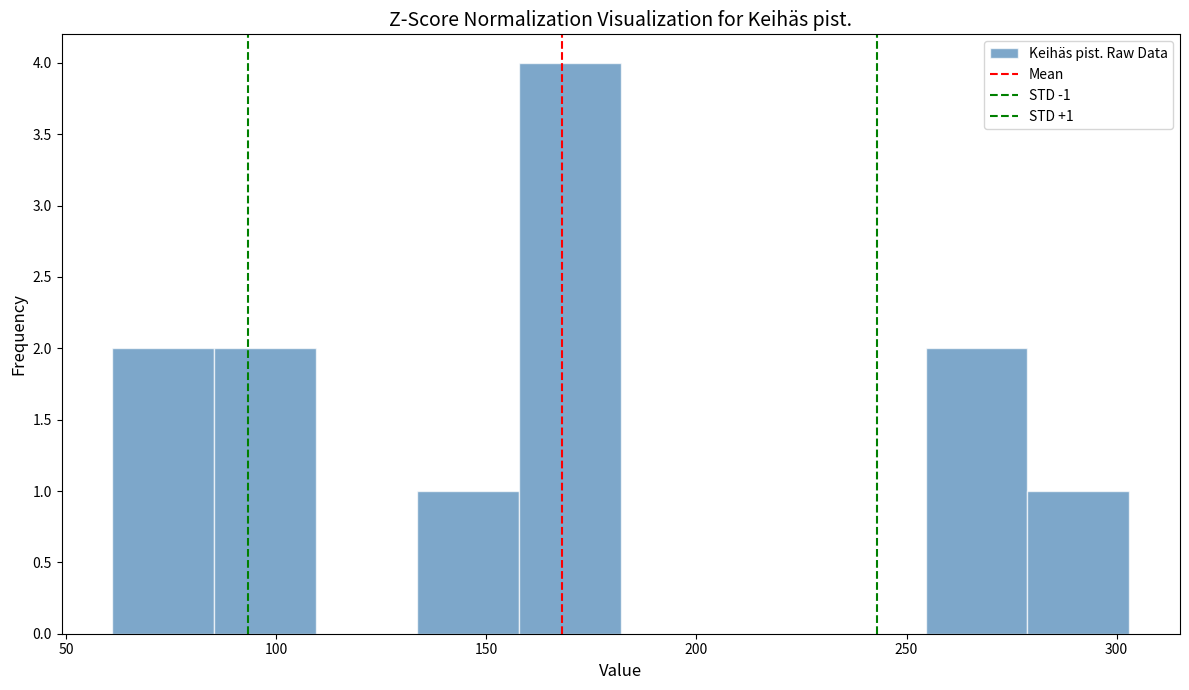

Which range on the x-axis has the tallest bar?

160 to 180